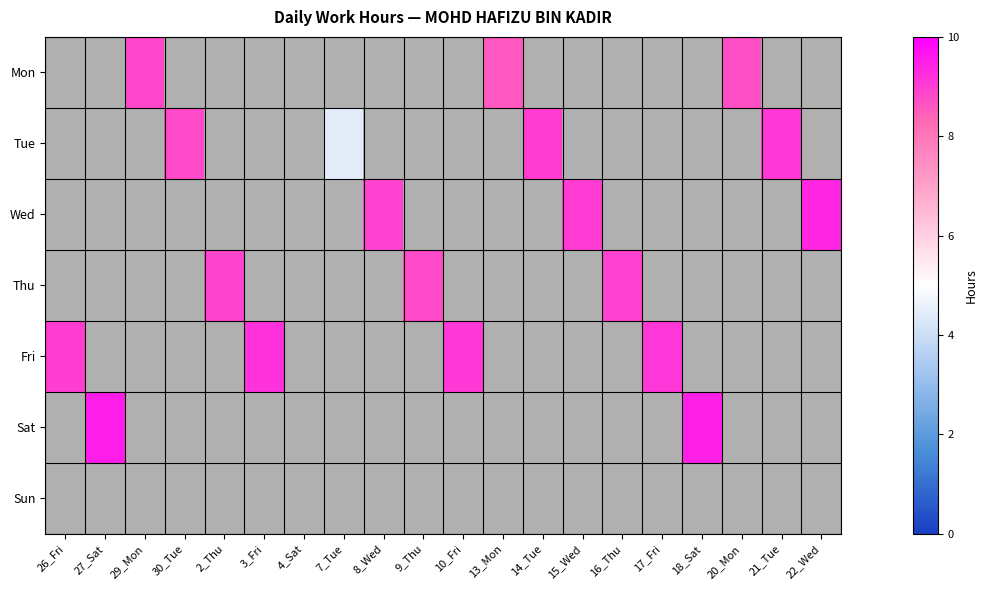

How many series are shown in this chart?

7